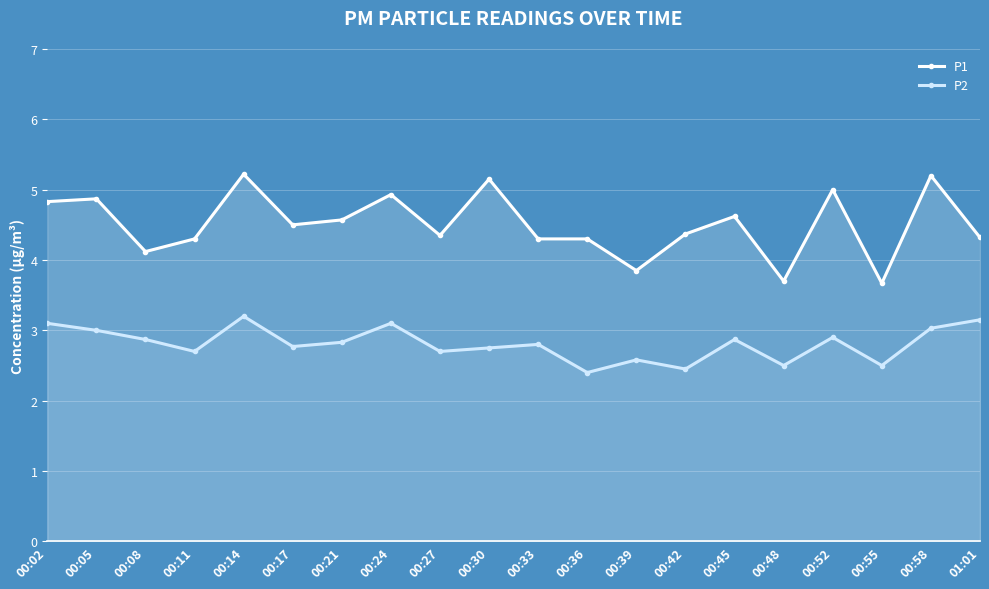

Which series has the largest total across all categories?

P1